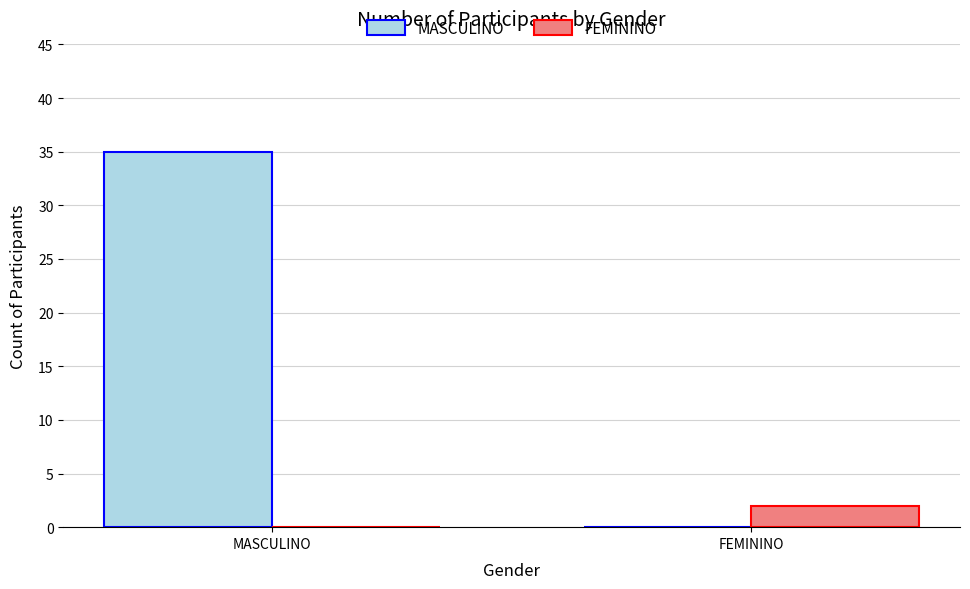

At which label is MASCULINO closest to 17?

FEMININO